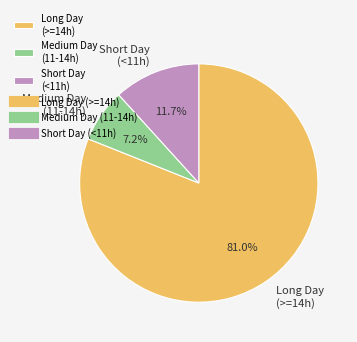

Rank the categories by value from highest to lowest.

Long Day (>=14h), Short Day (<11h), Medium Day (11-14h)